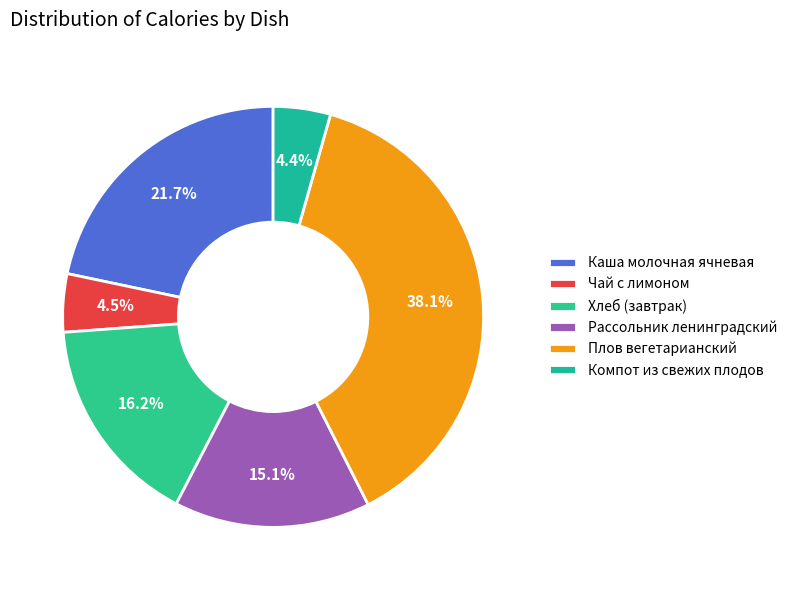

Is it true that Рассольник ленинградский is 15% of the pie?

True